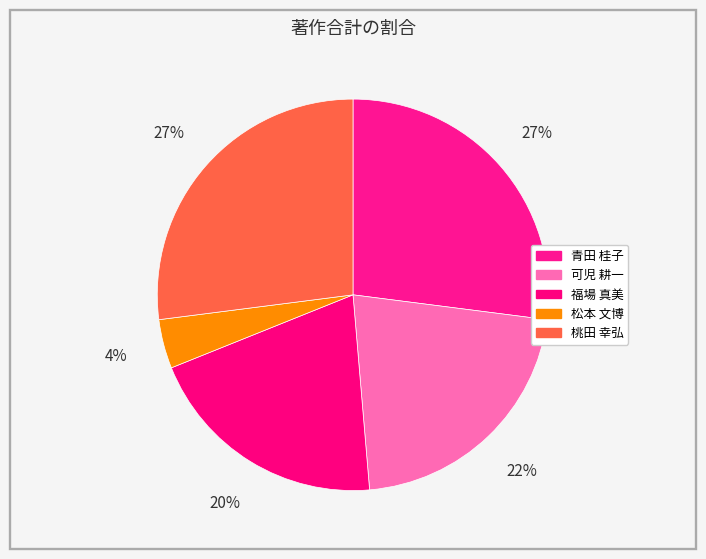

To the nearest percent, what portion does 松本 文博 represent?

4%